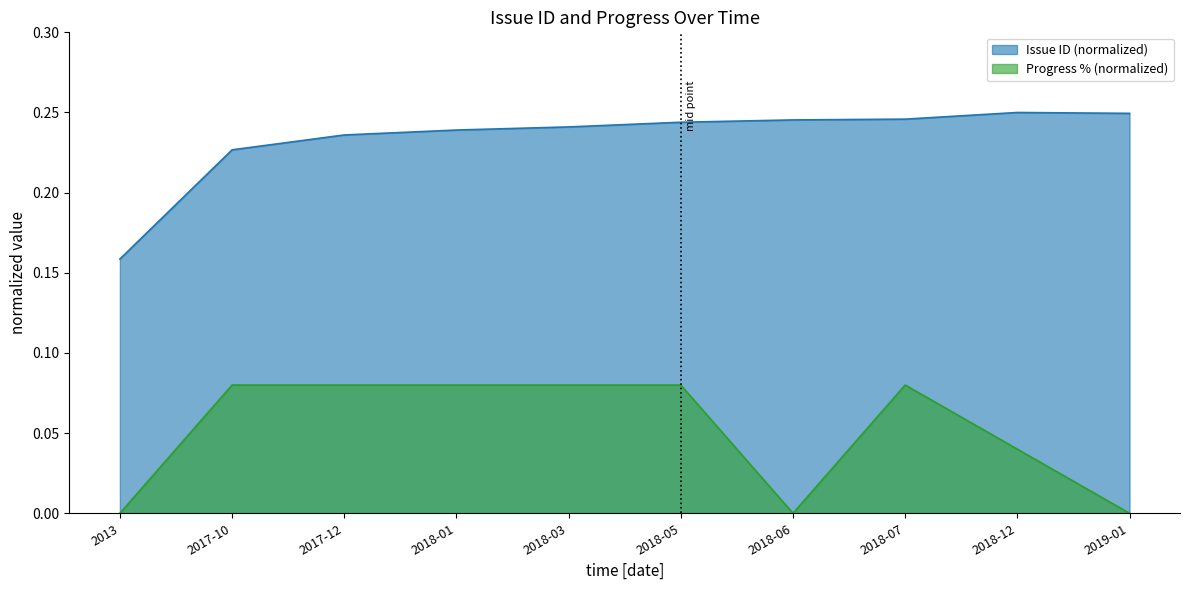

True or false: Issue ID and Progress (%) intersect in this chart.

False